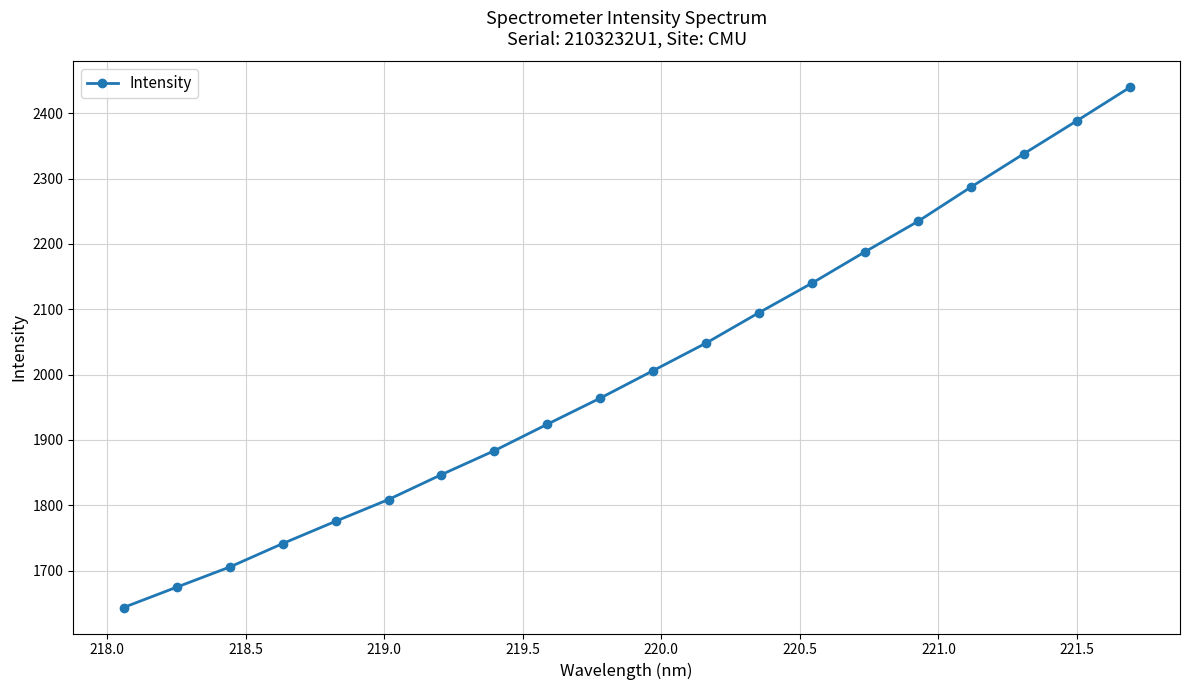

What is the value of the 20th point from the left?

2439.4